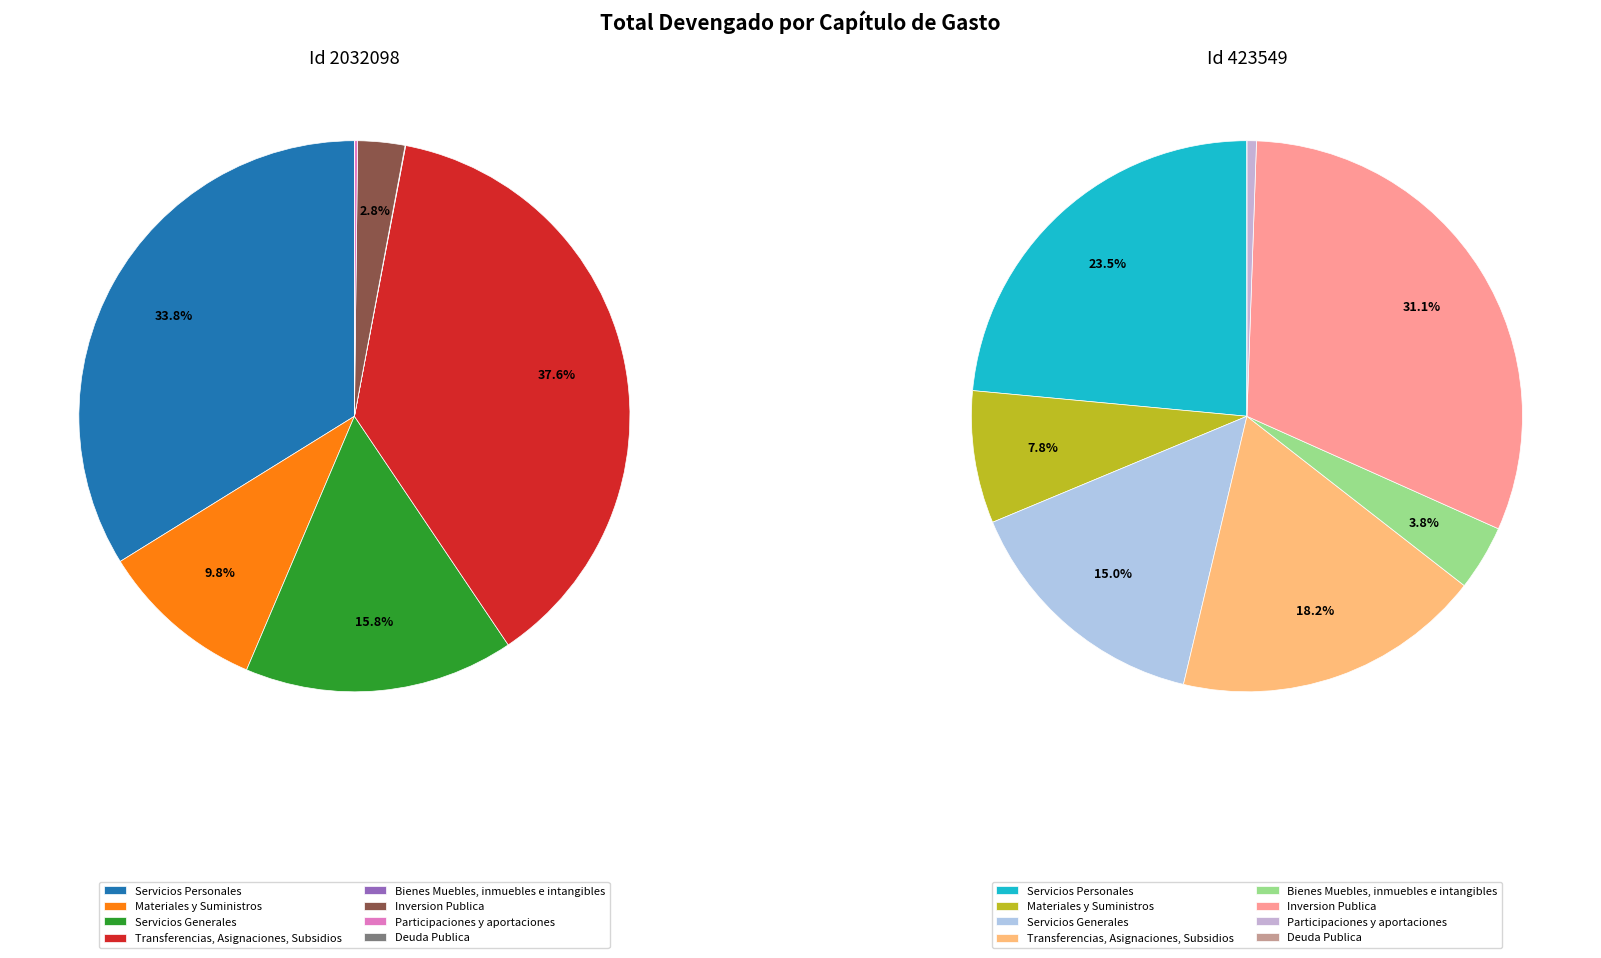

Between Materiales y Suministros and Deuda Publica, which is larger?

Materiales y Suministros